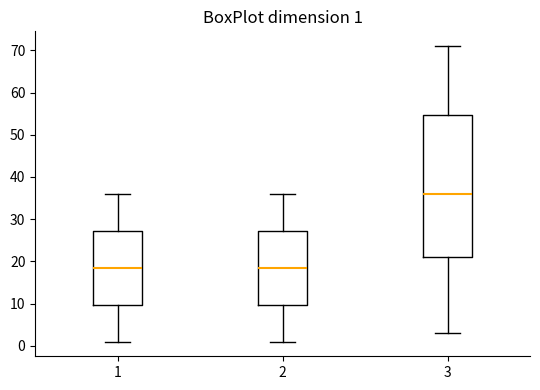

Comparing the boxes themselves (not the whiskers), which one is the tallest?

3